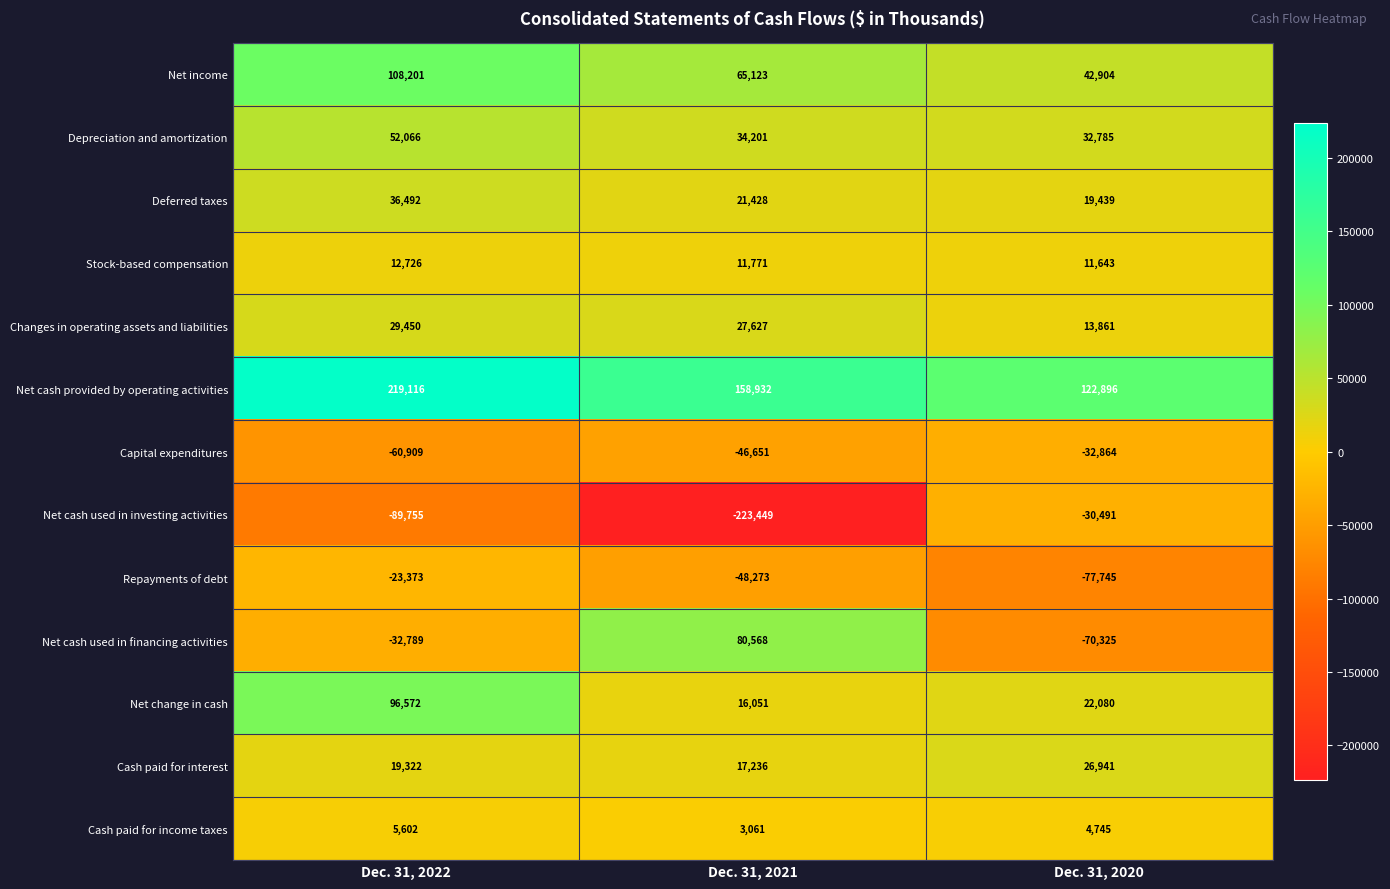

Rank the series at Dec. 31, 2020 from lowest to highest value.

Repayments of debt, Net cash used in financing activities, Capital expenditures, Net cash used in investing activities, Cash paid for income taxes, Stock-based compensation, Changes in operating assets and liabilities, Deferred taxes, Net change in cash, Cash paid for interest, Depreciation and amortization, Net income, Net cash provided by operating activities